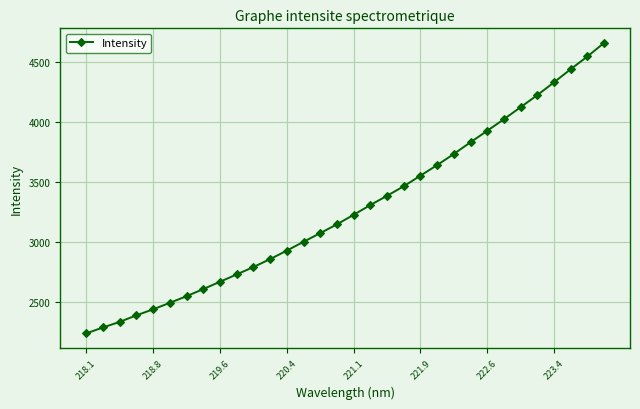

What is the value of the 26th point from the left?

4026.0